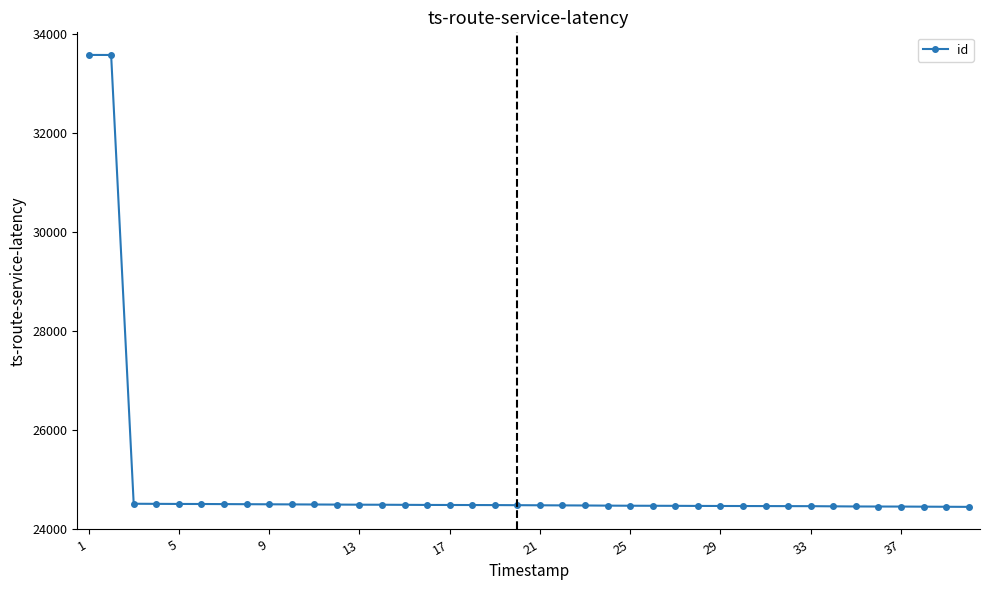

What is the value of the 6th point from the left?

24498